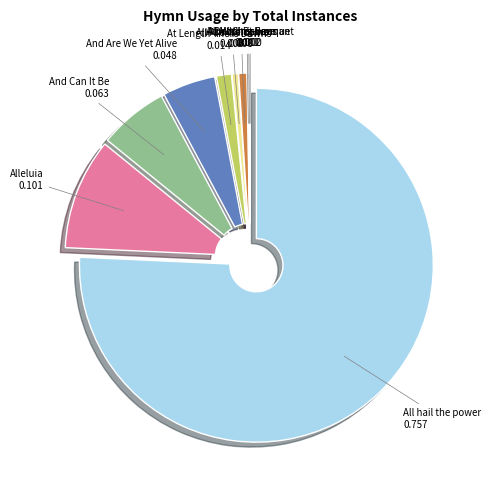

Is there a majority slice in this chart?

Yes